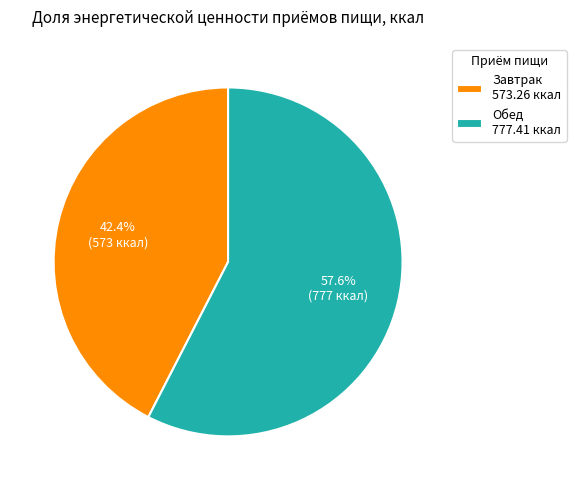

What is the largest slice in the pie chart?

Обед